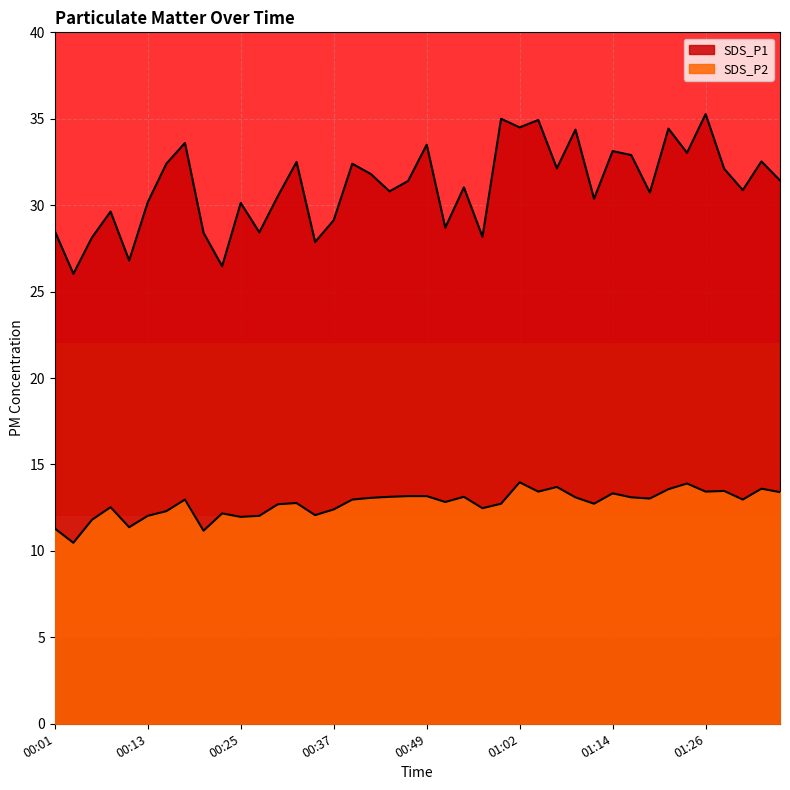

What is the difference between the highest and lowest values at 01:19?

17.7